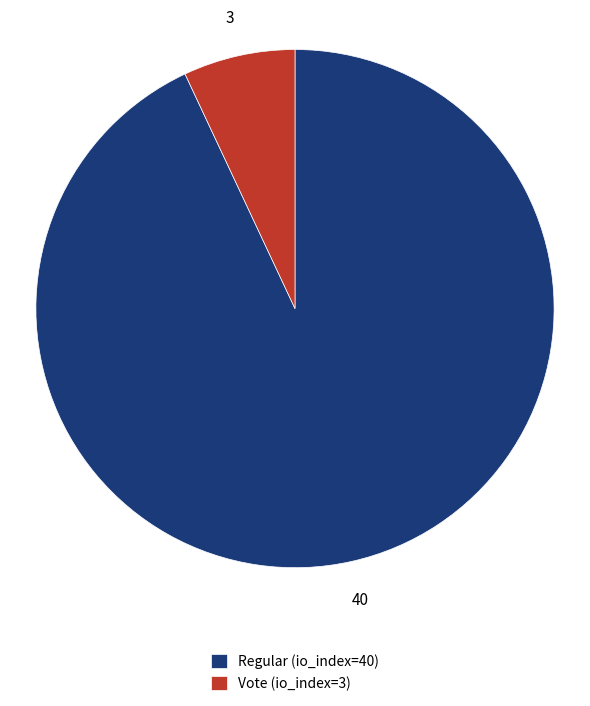

Count the number of slices in the pie.

2